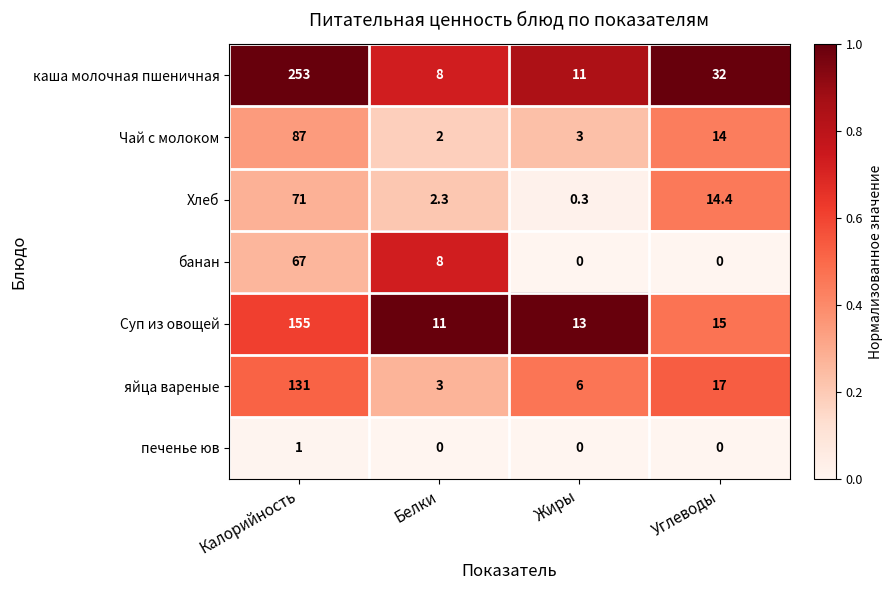

Between Белки and Углеводы, which series saw the biggest shift?

каша молочная пшеничная